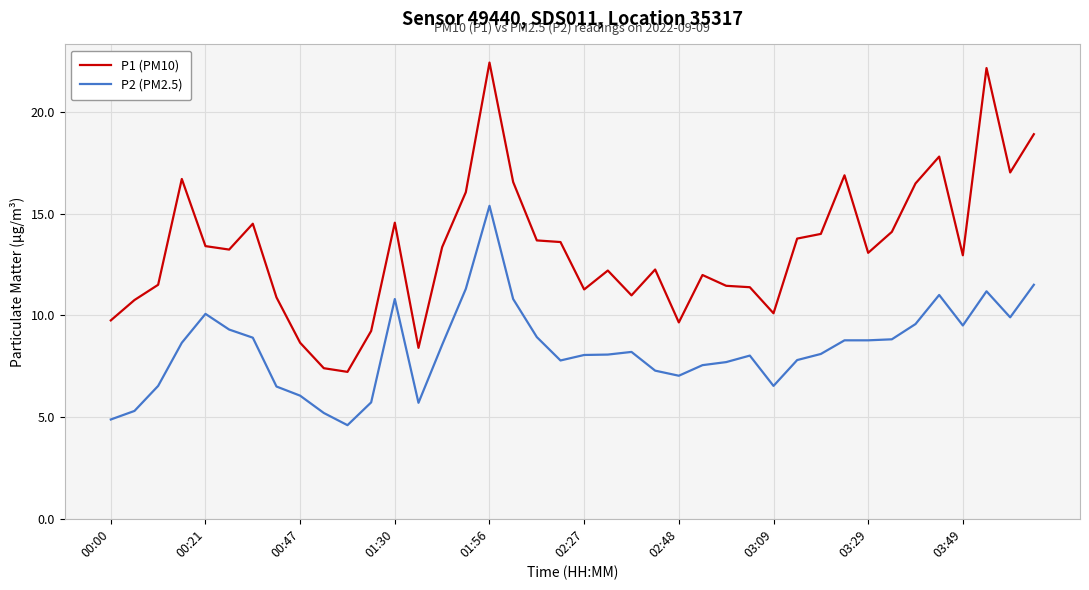

Rank the series by their maximum value, from highest to lowest.

P1 (PM10), P2 (PM2.5)